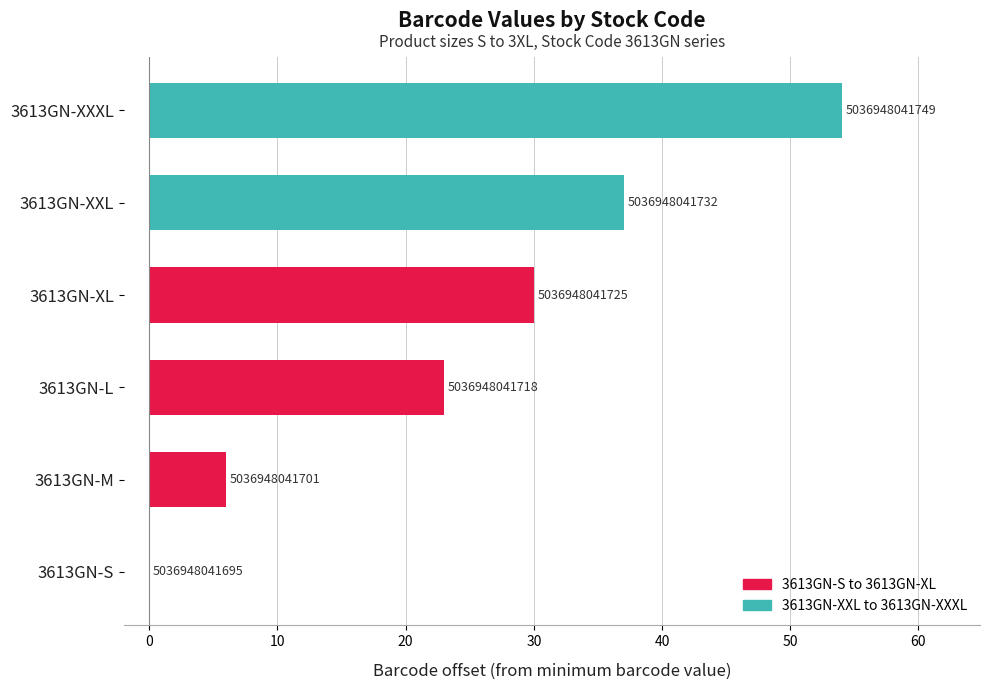

Are the bars horizontal?

Yes